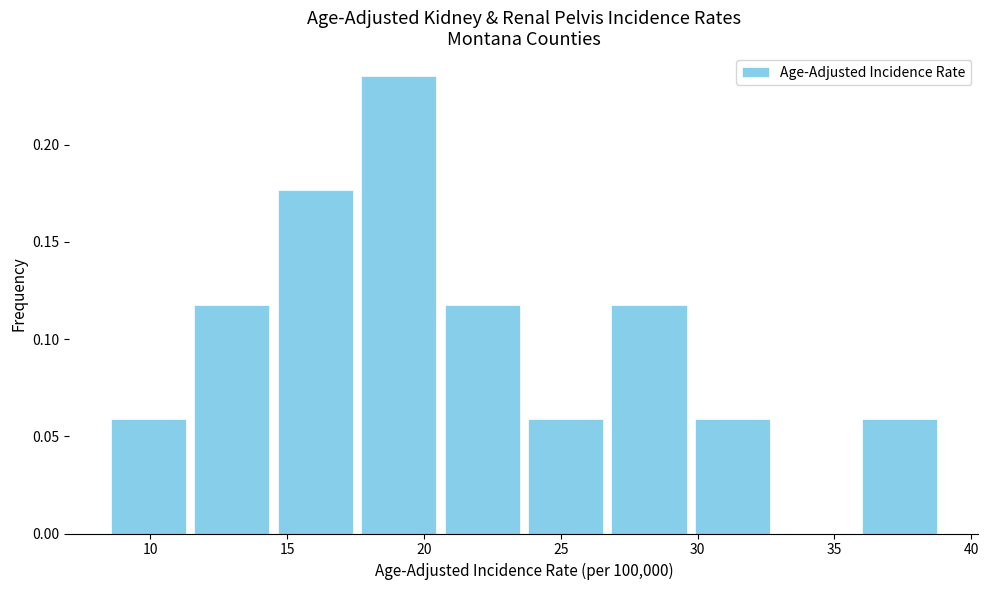

Over which range of the x-axis is the bar tallest?

17.55 to 20.60